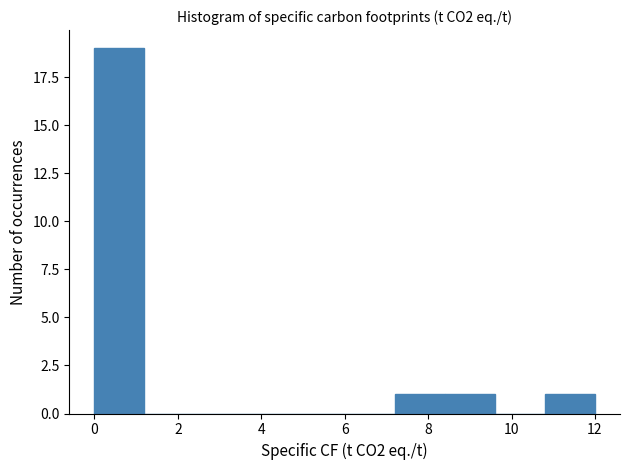

Reading left to right, list every bar in this chart as the range it spans on the x-axis followed by its height. The values are not printed on the chart, so give them approximately, as read against the axis.

0.0 to 1.2: 19
1.2 to 2.4: 0
2.4 to 3.6: 0
3.6 to 4.8: 0
4.8 to 6.0: 0
6.0 to 7.2: 0
7.2 to 8.4: 1
8.4 to 9.6: 1
9.6 to 10.8: 0
10.8 to 12.0: 1